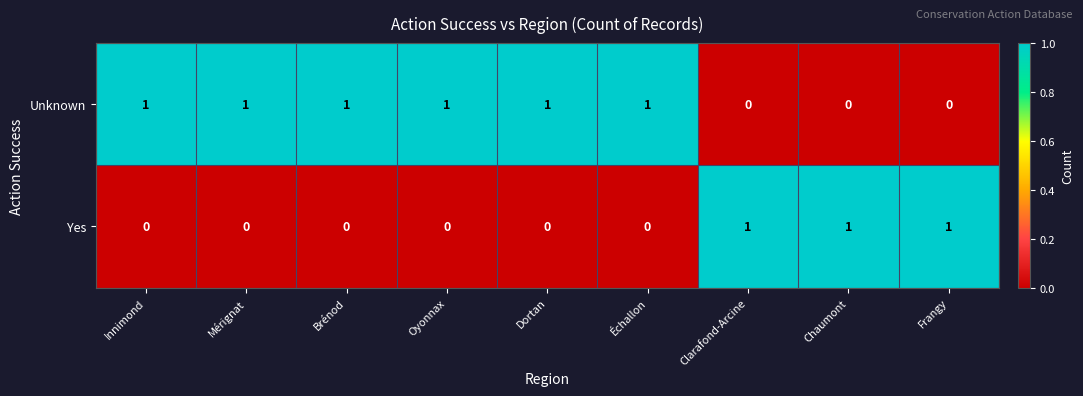

Which series has the largest total across all categories?

Unknown